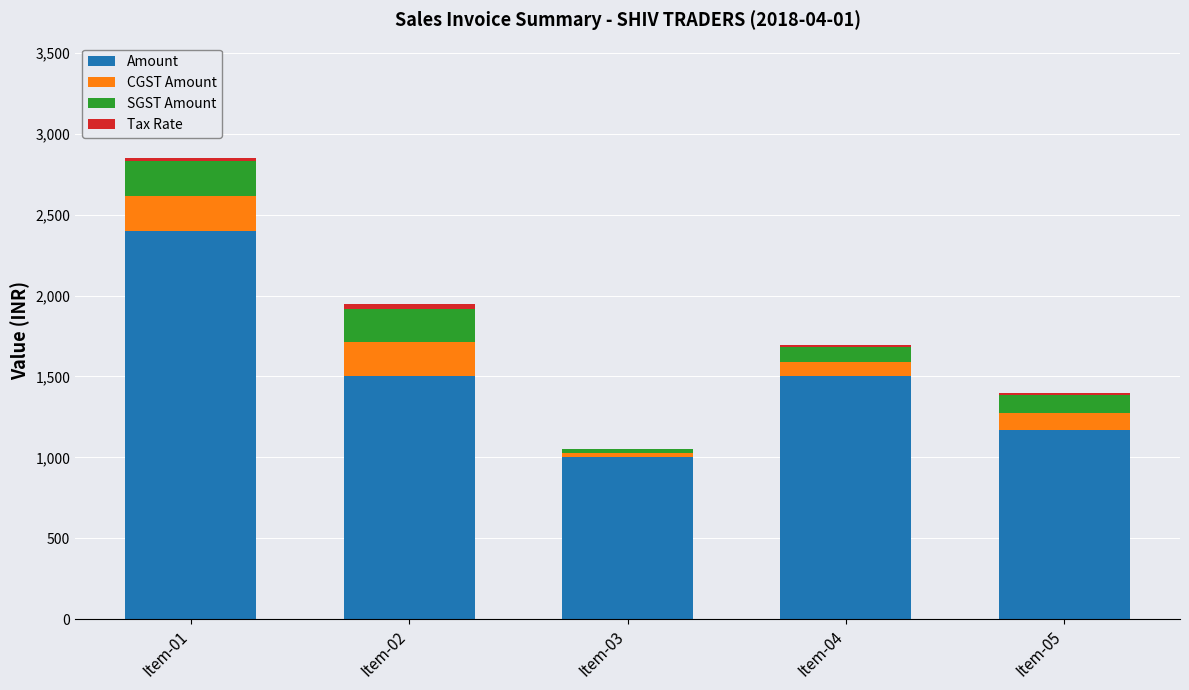

What is the total value across all series at Item-01?

2849.9